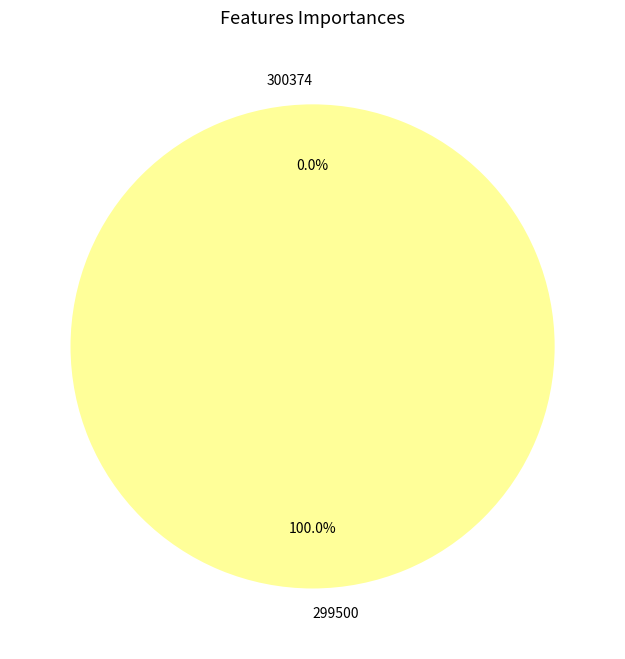

To the nearest percent, what portion does 299500 represent?

100%